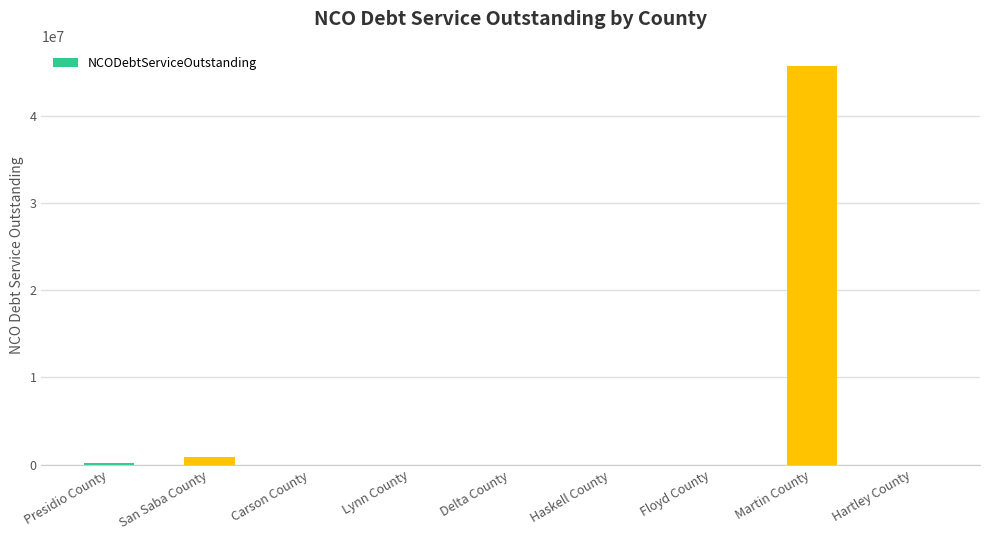

At which category does the chart reach its peak across all series?

Martin County